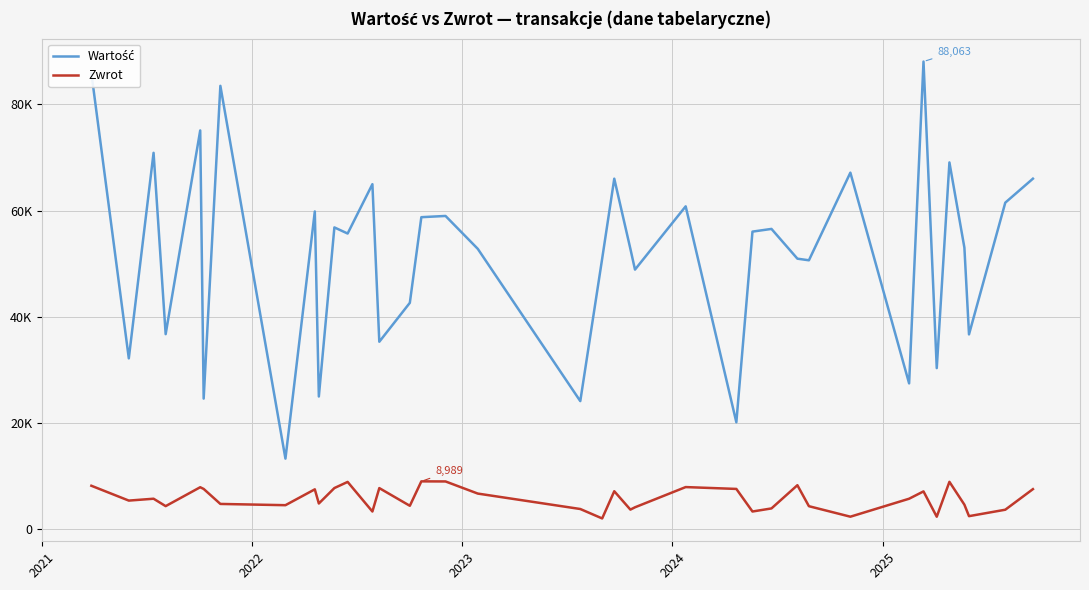

Is this an area chart (filled region under the line)?

No